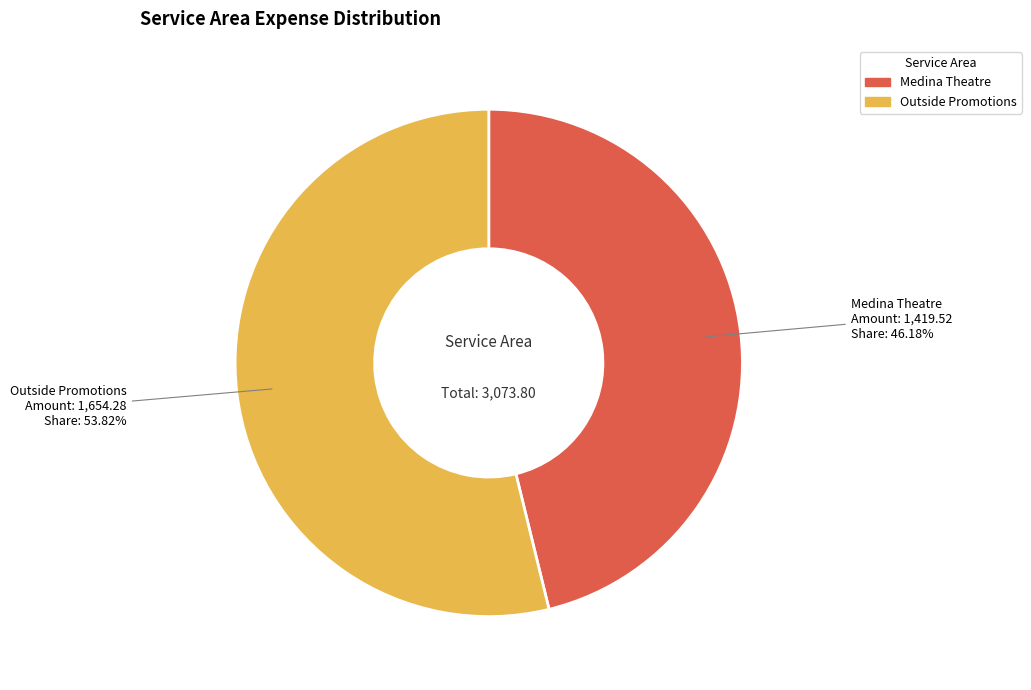

Rank the categories by value from highest to lowest.

Outside Promotions, Medina Theatre